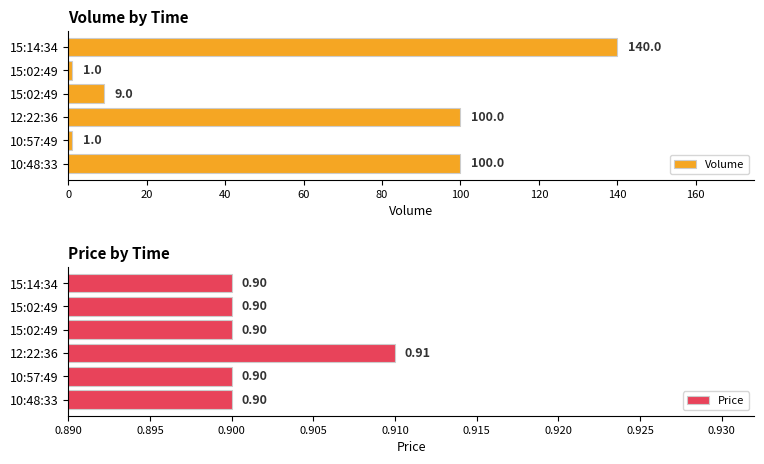

The value of Price at 60 is 1.4. True or false?

False